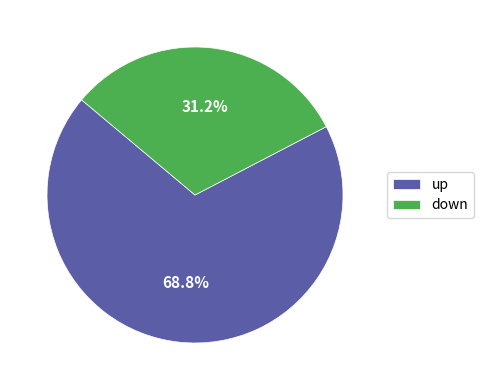

Which has a higher value, down or up?

up